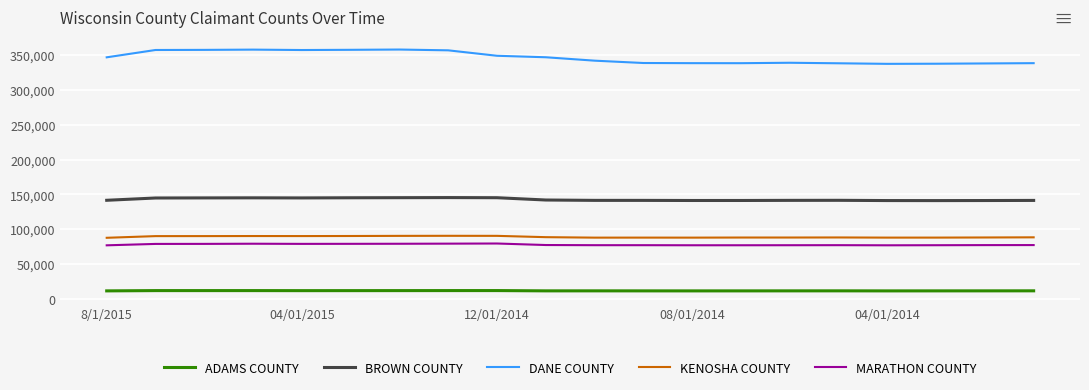

What is the difference between the maximum and minimum values in the DANE COUNTY series?

20543